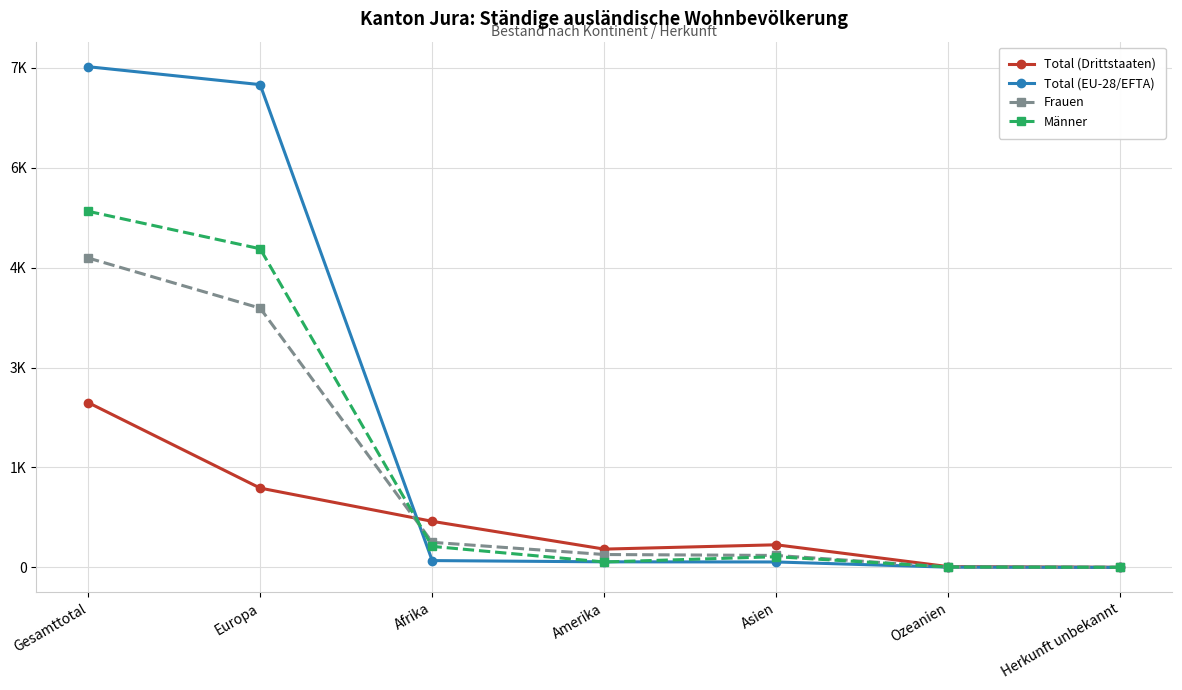

True or false: Total (EU-28/EFTA) has a value of 0 at Herkunft unbekannt.

True